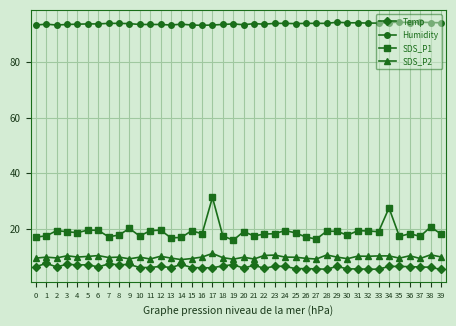

At how many categories does at least one series exceed 67?

40